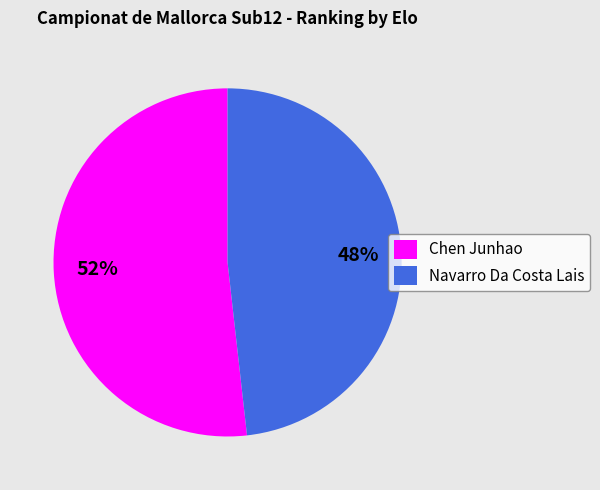

To the nearest percent, what is the difference between the largest and smallest slice percentages?

4%